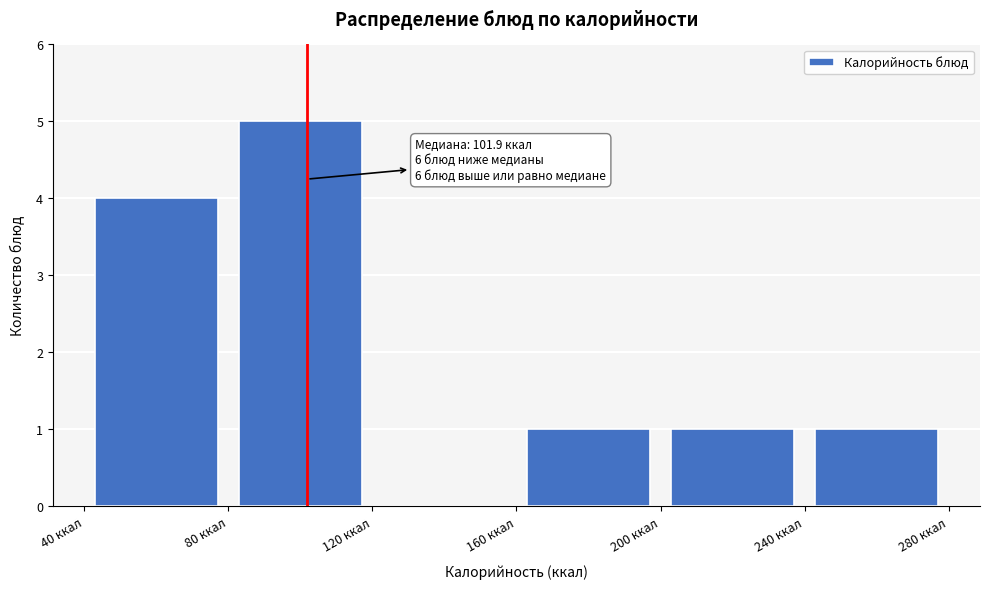

Over which range of the x-axis is the bar tallest?

80 to 120